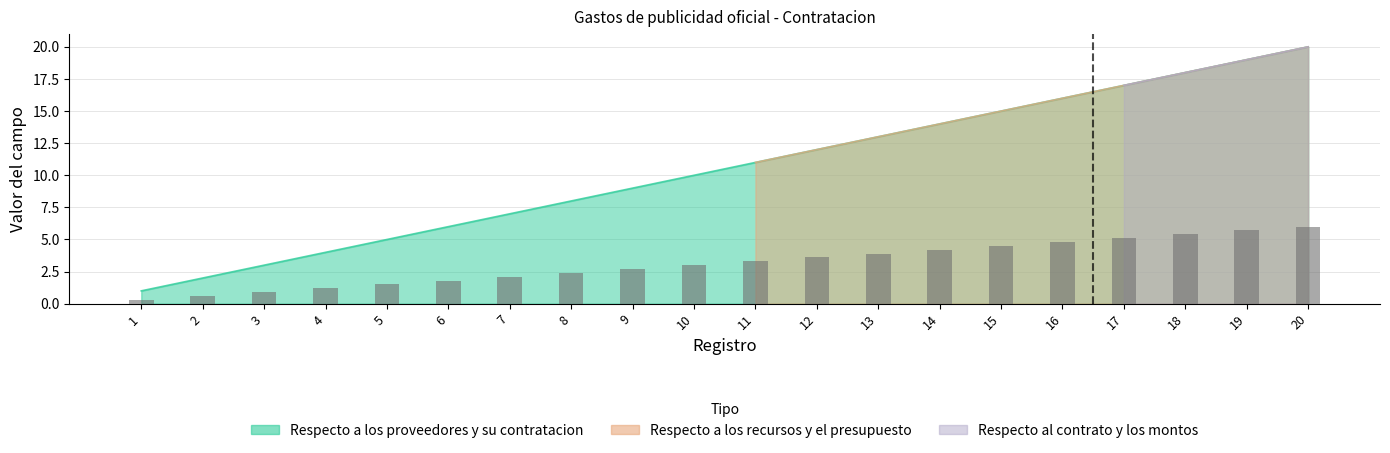

True or false: Respecto a los recursos y el presupuesto has a value of 5.7 at 19.

True